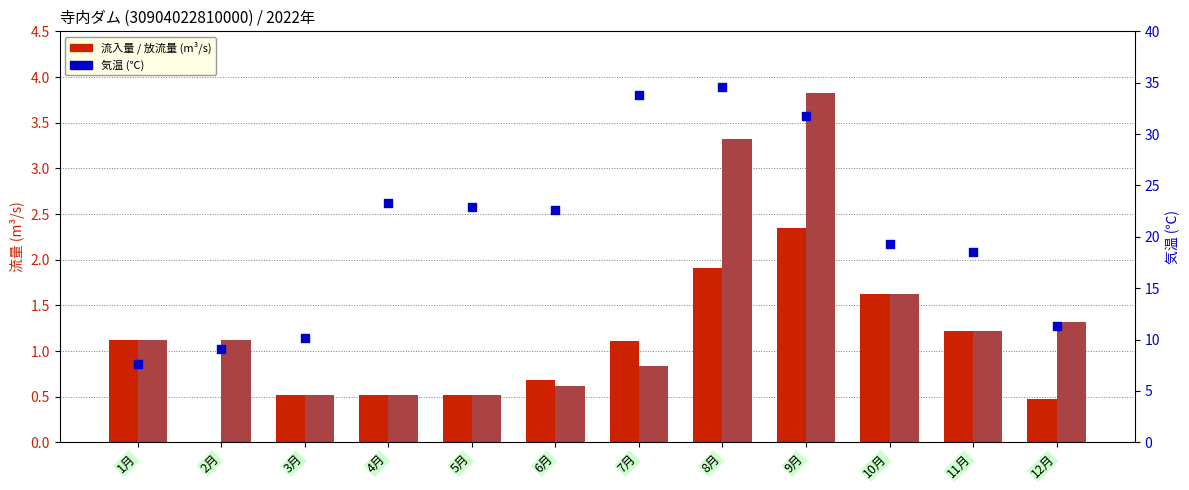

At which category is the sum across all series the highest?

8月